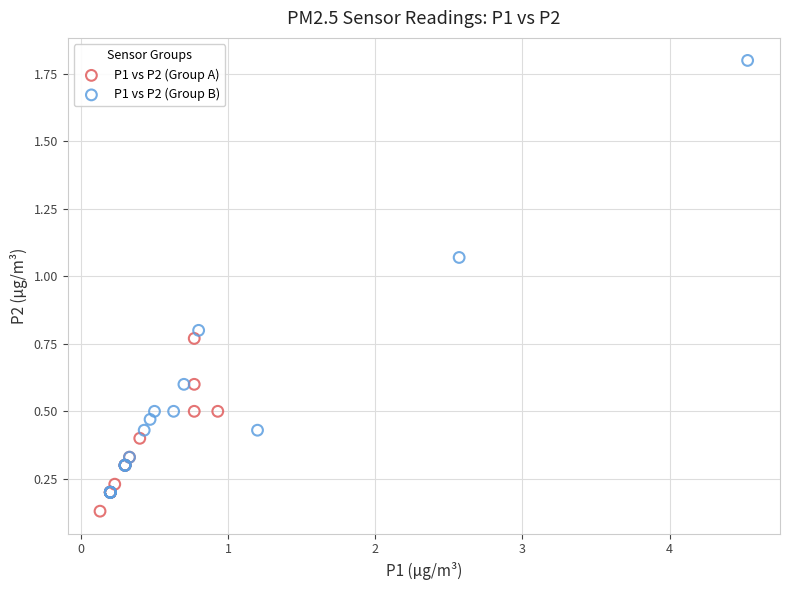

Which series contains the highest Y value?

P1 vs P2 (Group B)